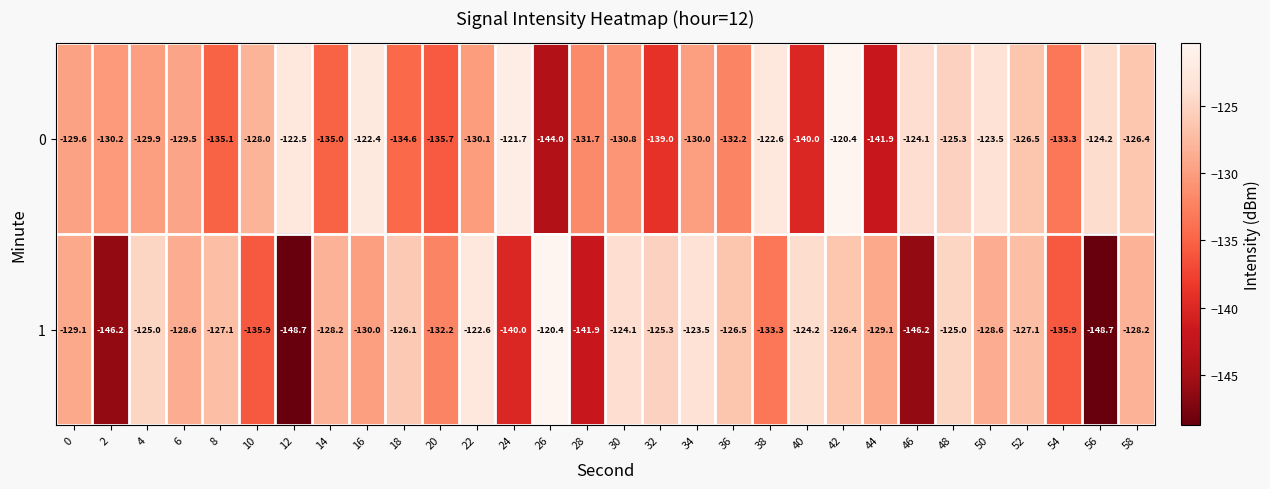

At how many categories does at least one series exceed -145?

30